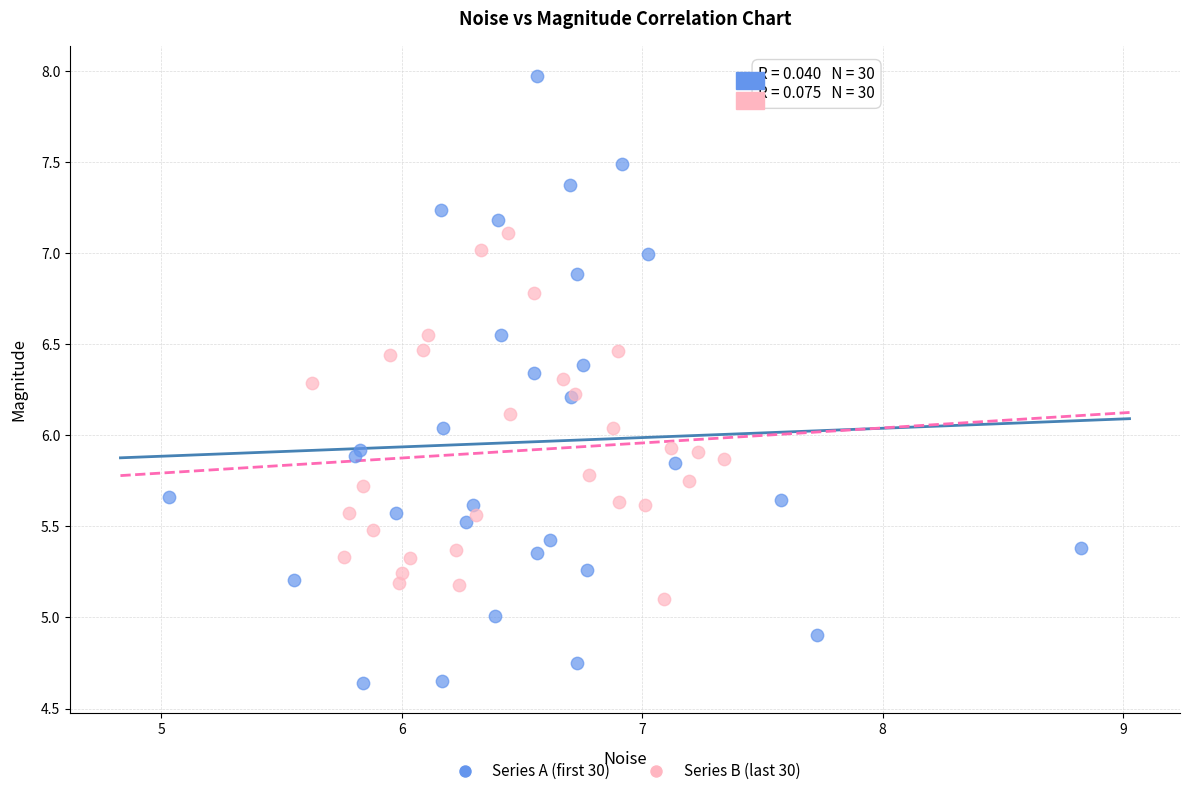

Which series reaches the maximum Y coordinate?

Series A (first 30)